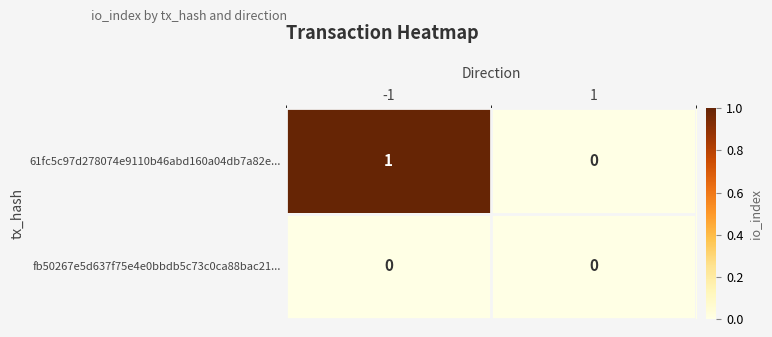

The value of fb50267e5d637f75e4e0bbdb5c73c0ca88bac21... at 1 is 0. True or false?

True